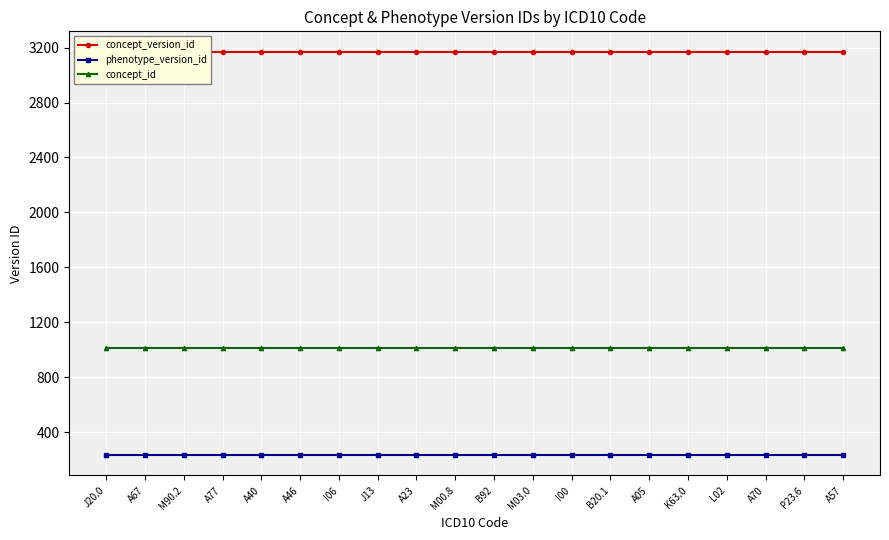

At which category does the chart reach its peak across all series?

J20.0